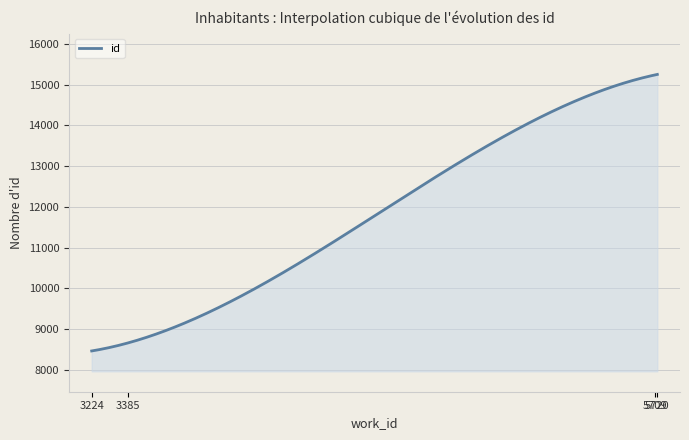

Count the number of categories in the chart.

300